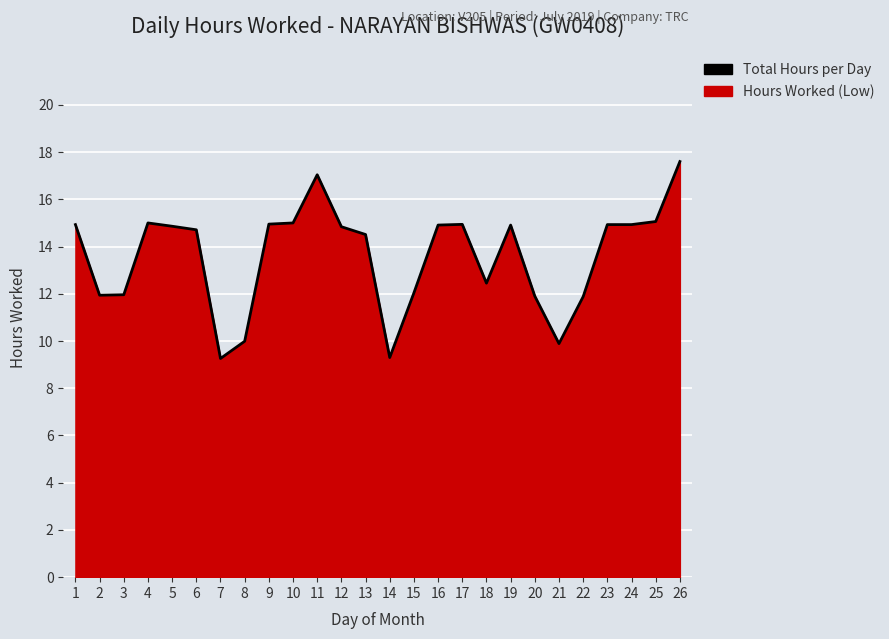

Which category has the highest value across all series?

26